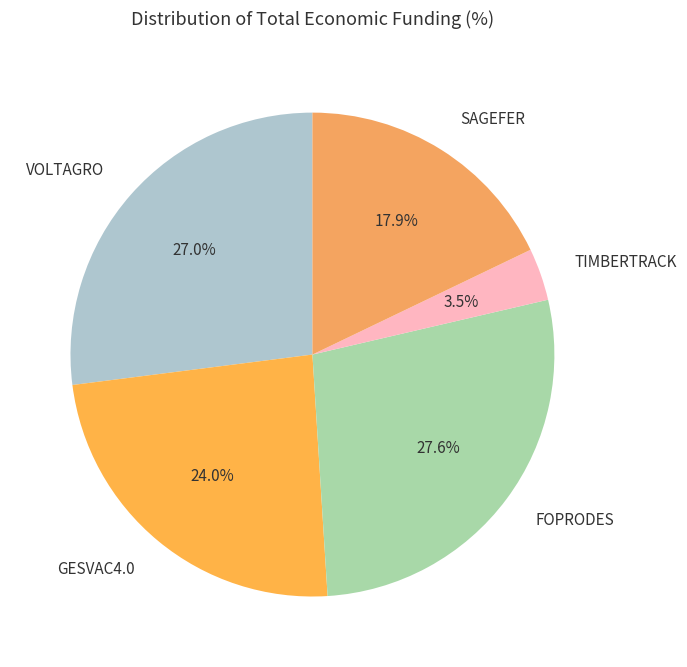

The GESVAC4.0 slice represents 15% of the pie. True or false?

False